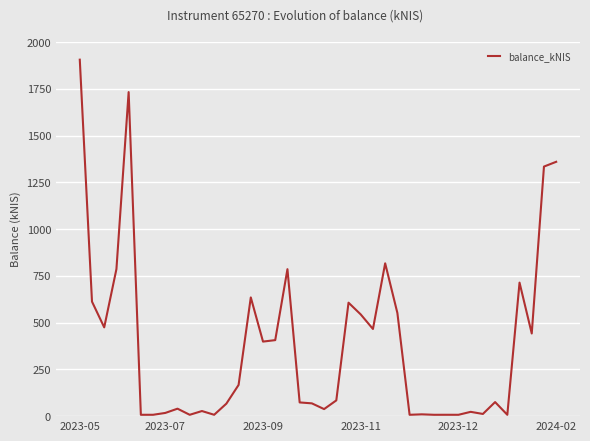

What is the difference between the maximum and minimum values?

1898.3